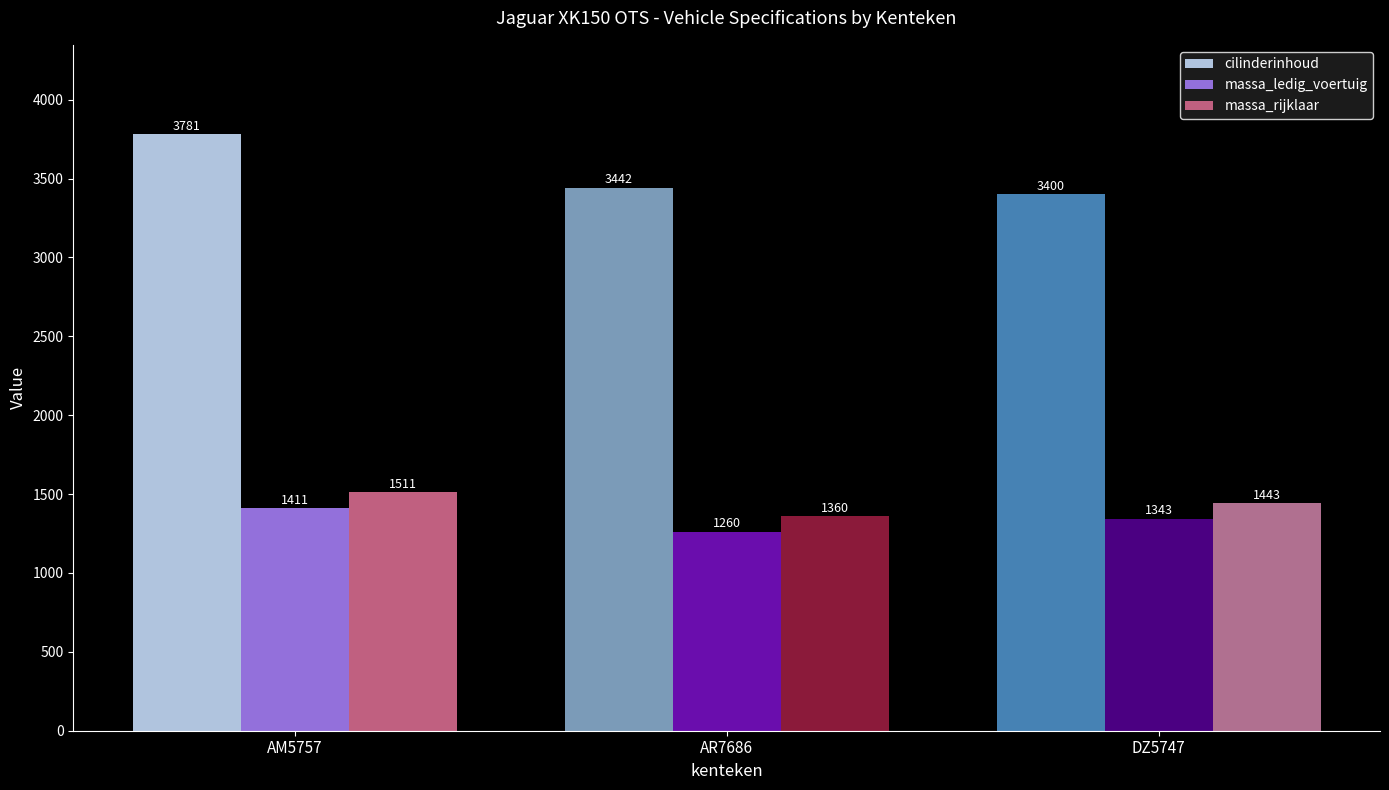

What is the difference between the maximum and minimum values in the cilinderinhoud series?

381